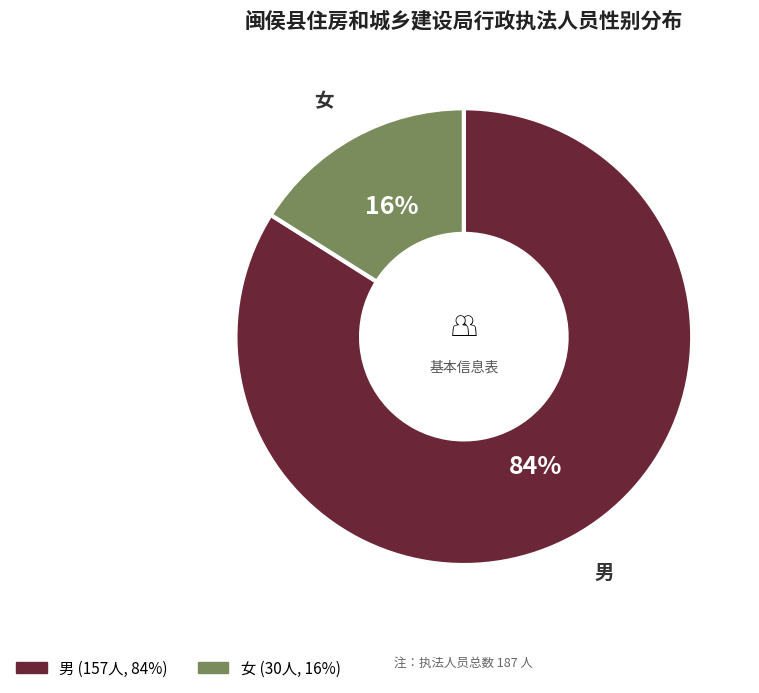

Combined, do 男 and 女 account for over 50%?

Yes